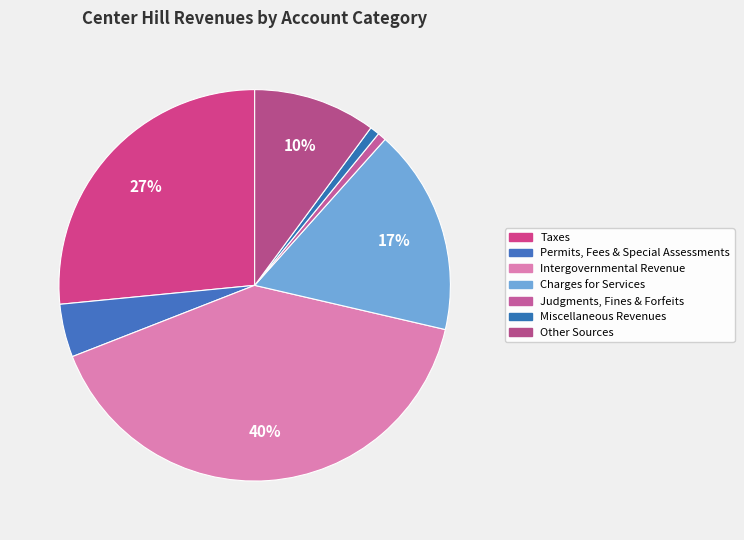

How many slices are in this pie chart?

7